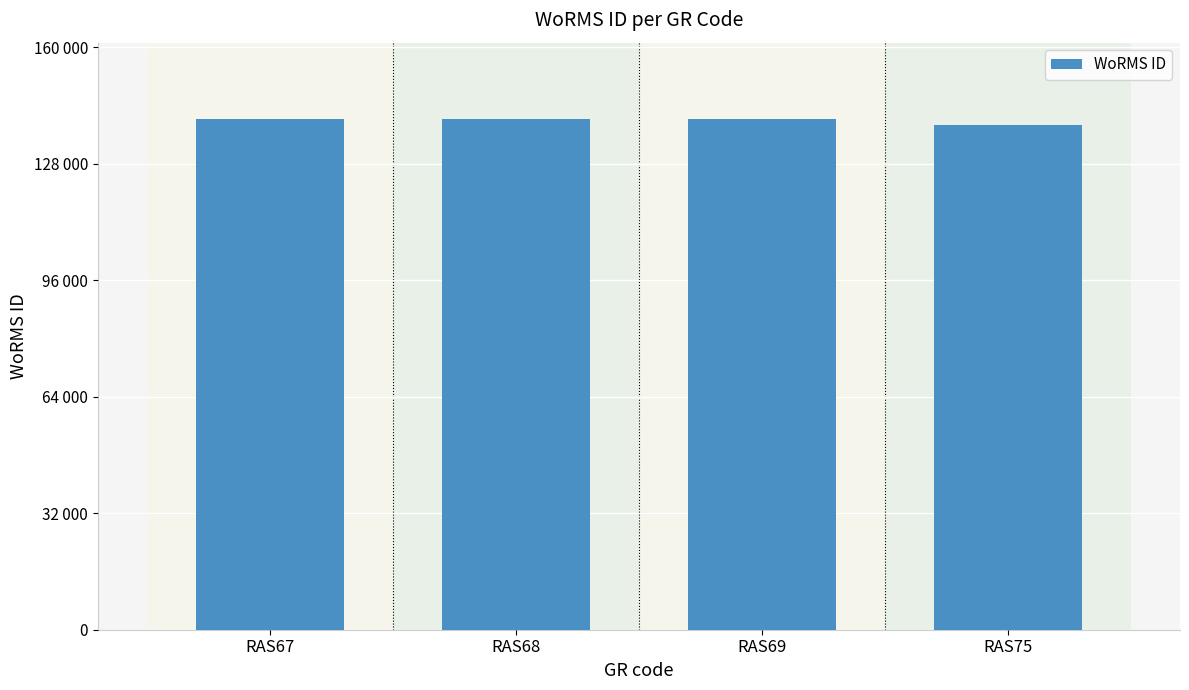

Does the chart contain any negative values?

No